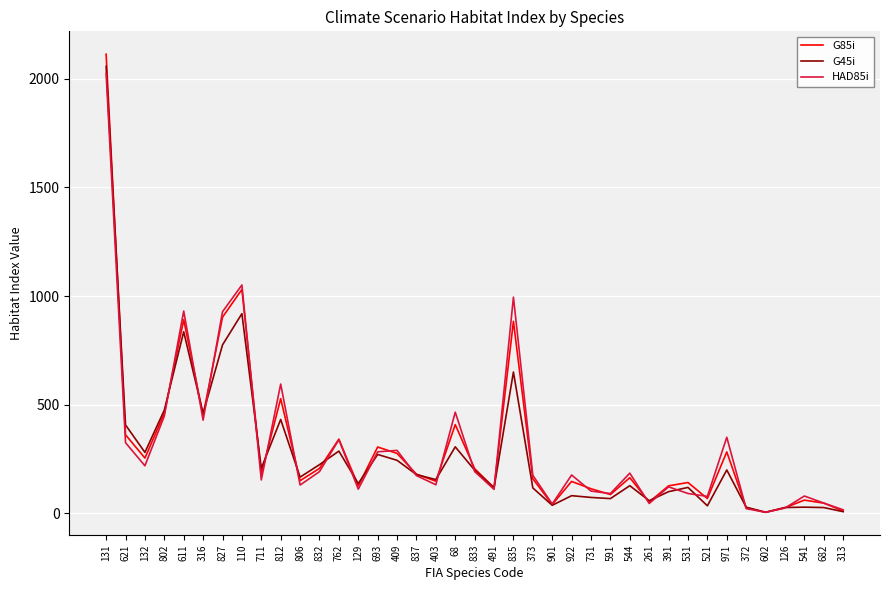

What is the difference between the HAD85i values at 68 and 812?

129.4